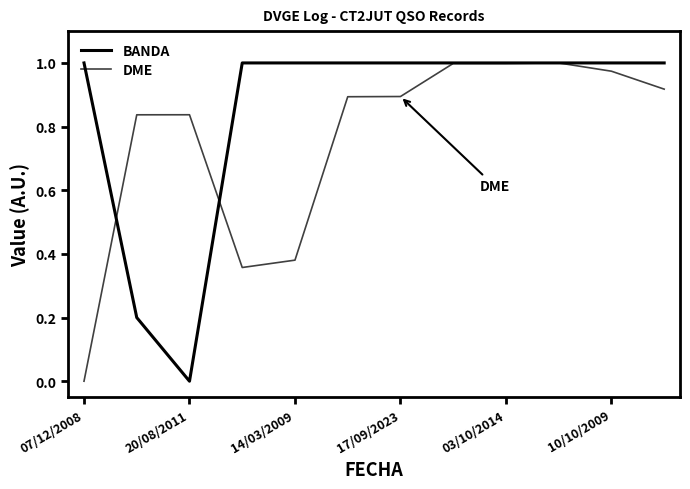

Which series has the largest range (max minus min)?

BANDA